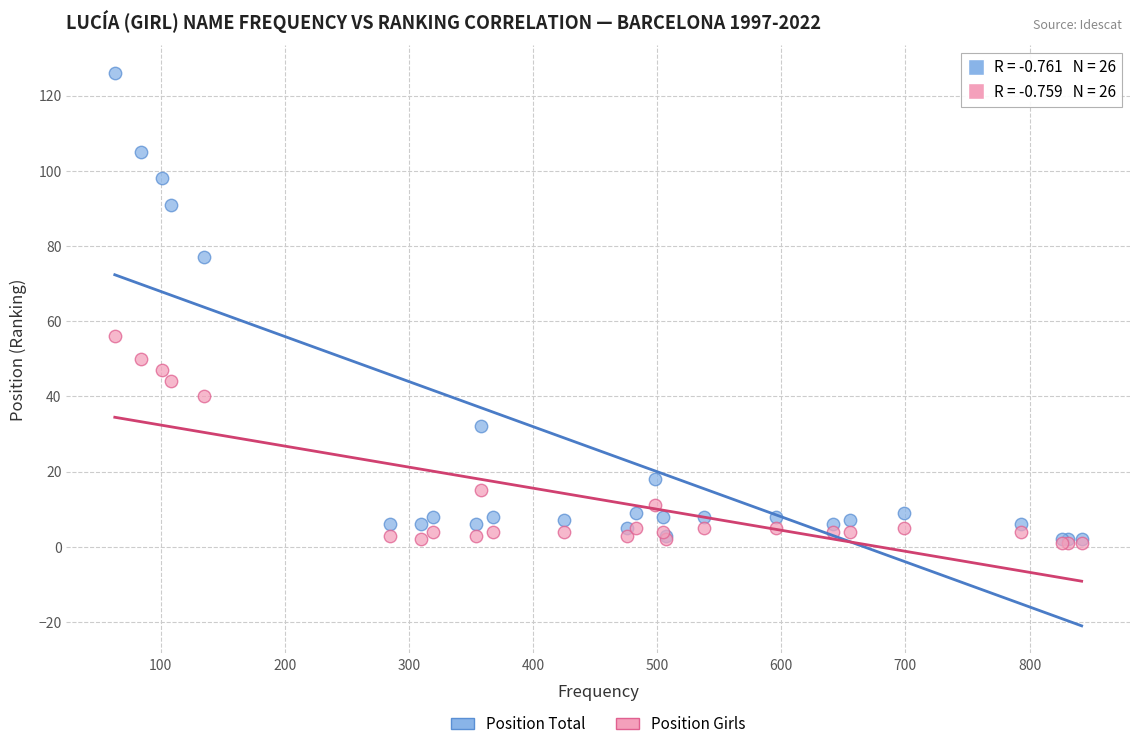

Across all series, what Y value is closest to 63?

56